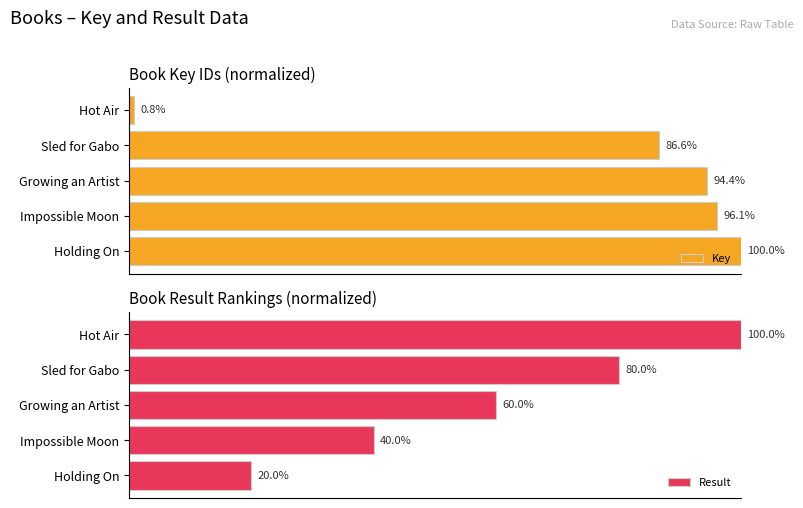

List the labels in order of Key value, largest first.

Holding On, Impossible Moon, Growing an Artist, Sled for Gabo, Hot Air